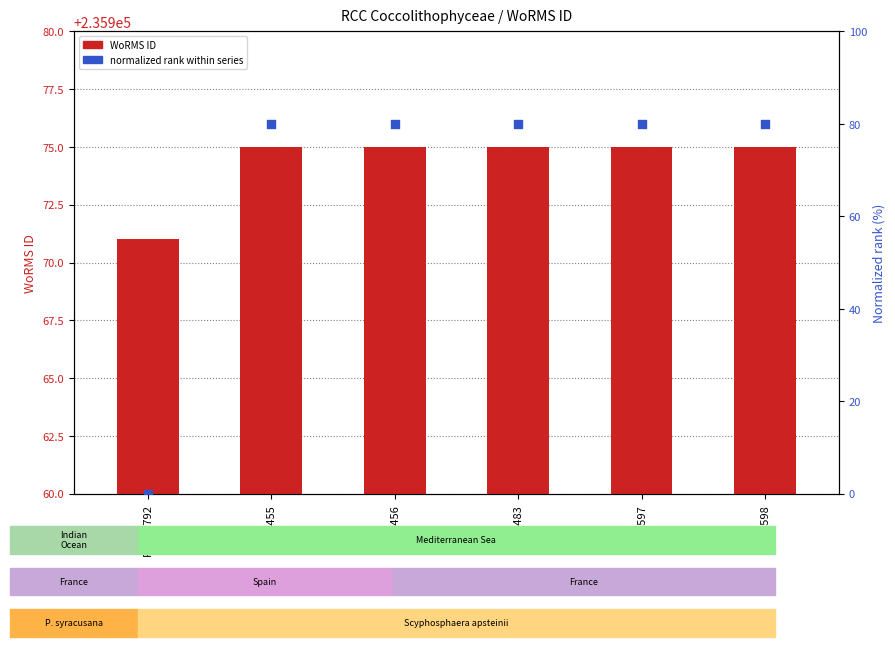

Which series has the largest Y range (max minus min)?

normalized rank